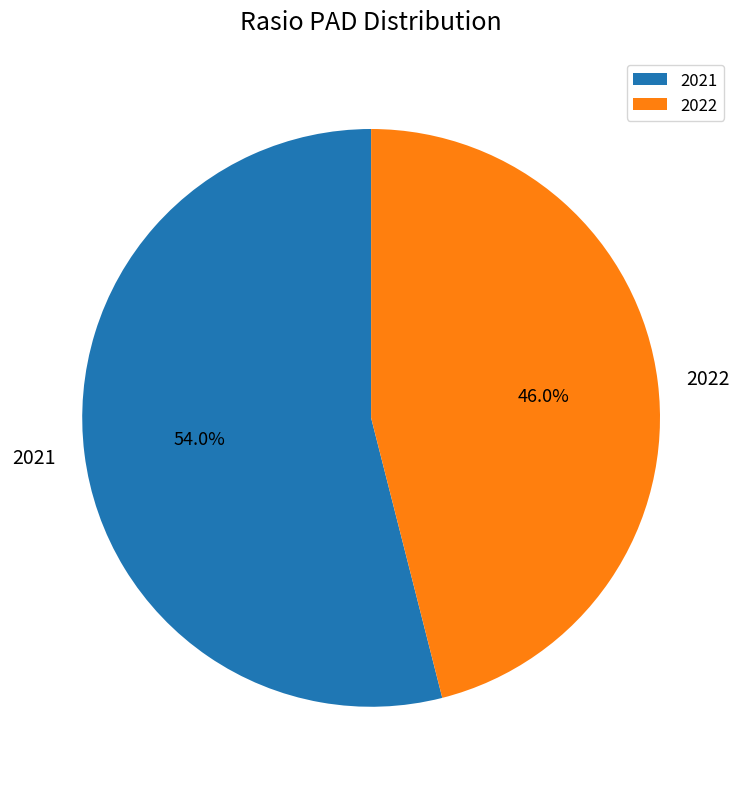

To the nearest percent, what is the combined percentage of 2021 and 2022?

100%